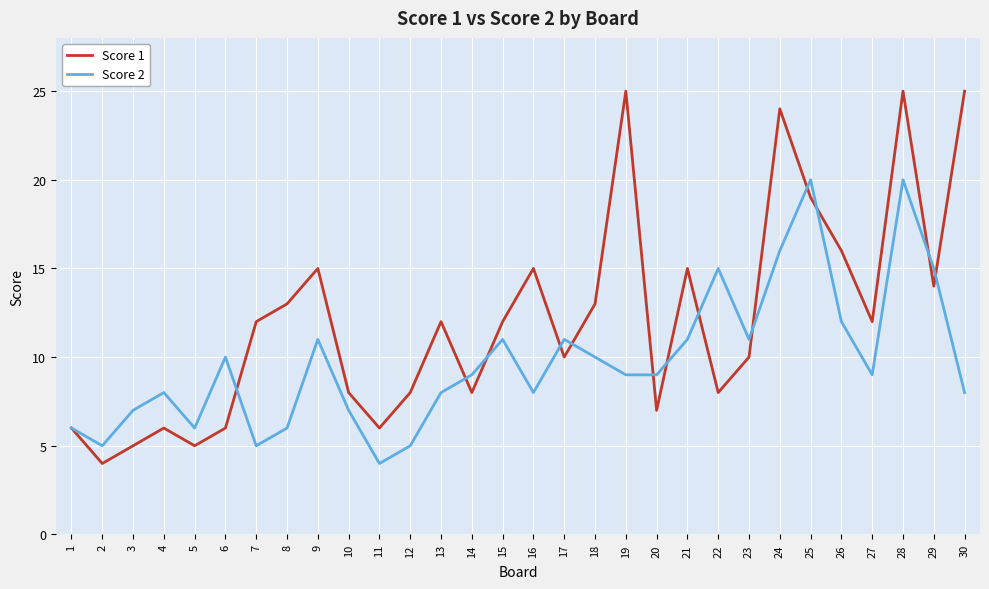

Does the chart have visible grid lines?

Yes